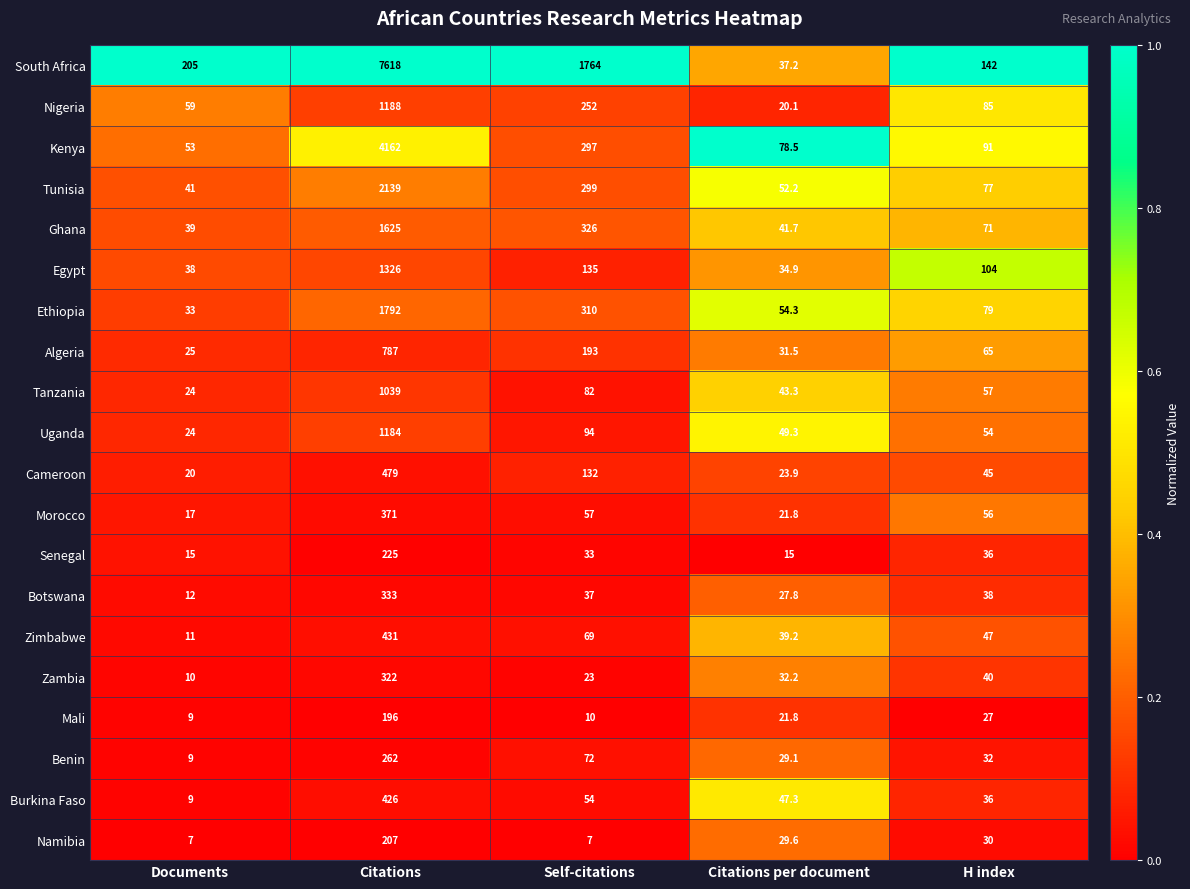

What is the total value across all series at Citations per document?

730.7